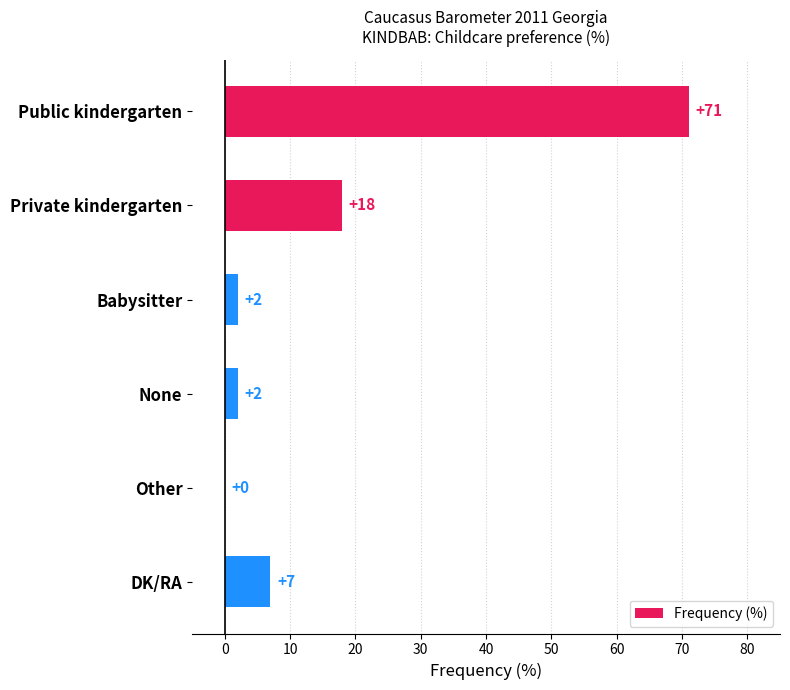

The value at Other is 0. True or false?

True